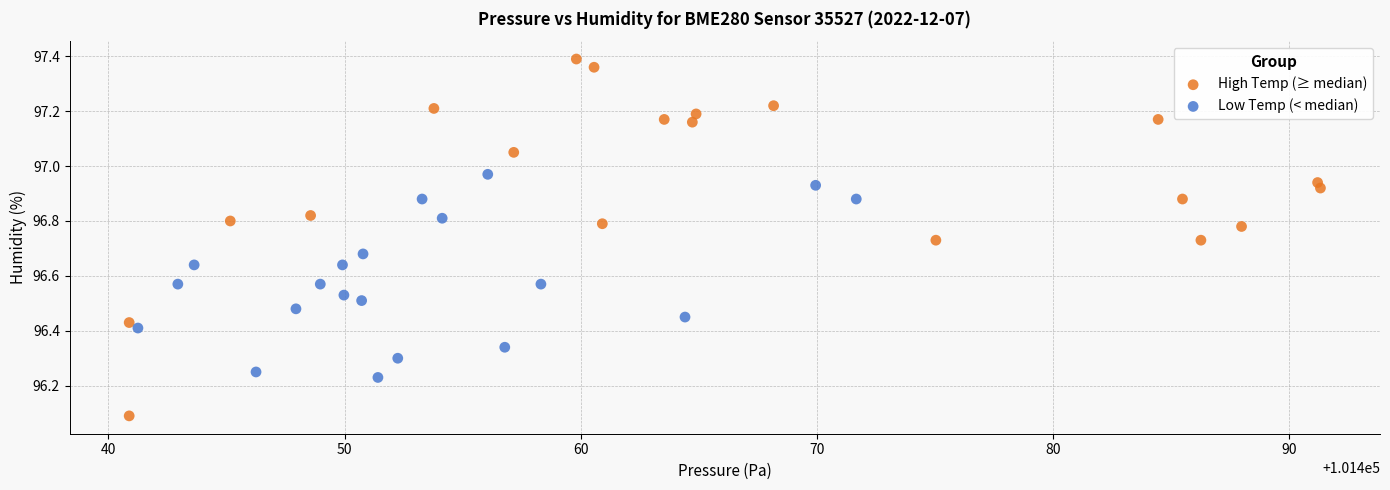

Which series has the largest Y range (max minus min)?

High Temp (≥ median)